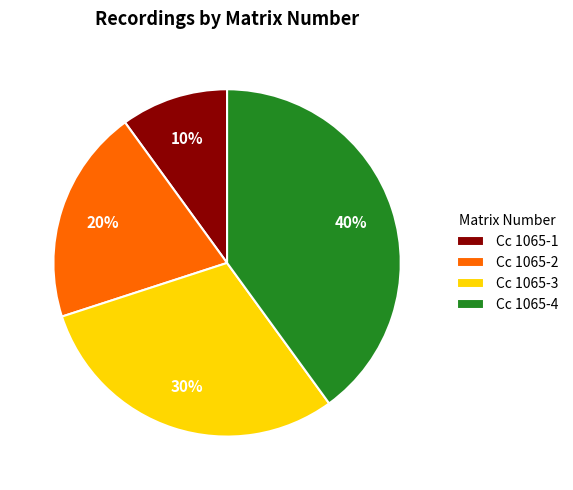

Is Cc 1065-3 the majority of the pie?

No